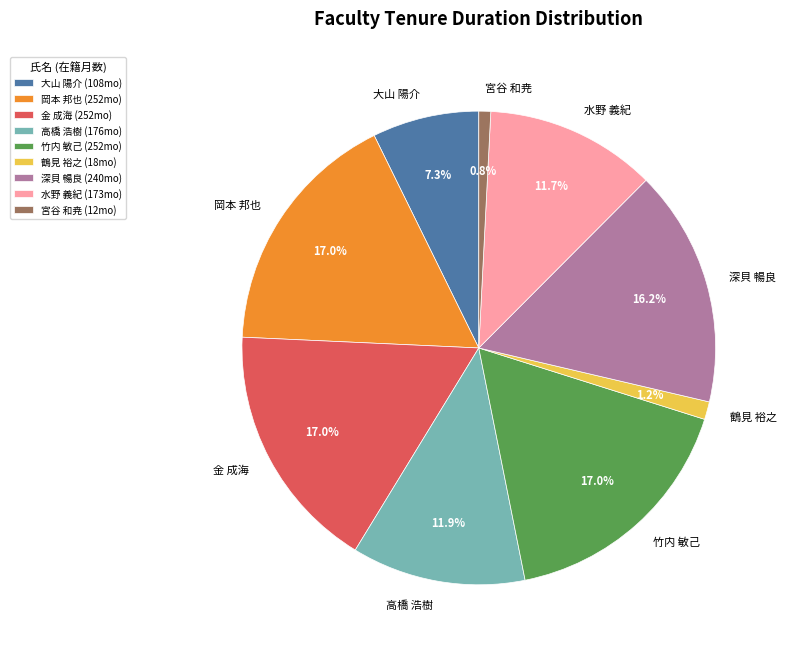

To the nearest percent, what percentage of the pie is 高橋 浩樹?

12%